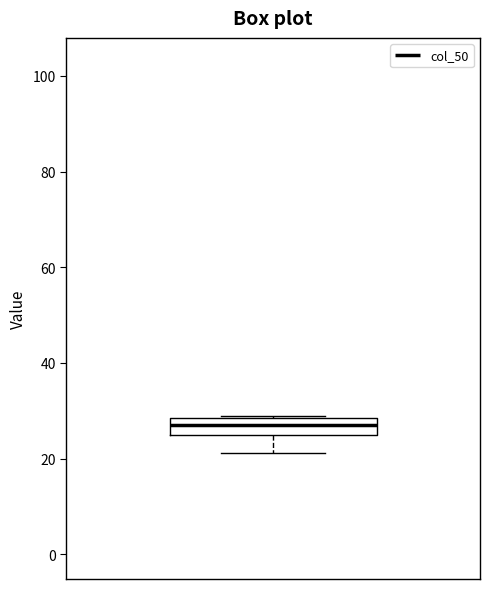

Transcribe this box plot: give where the median line is, the range the box spans, and where the two whiskers end, as read against the y-axis. The values are not printed on the chart, so give them approximately, as read against the axis.

median 28 (inside the box), box 26 to 28, whiskers 22 to 30